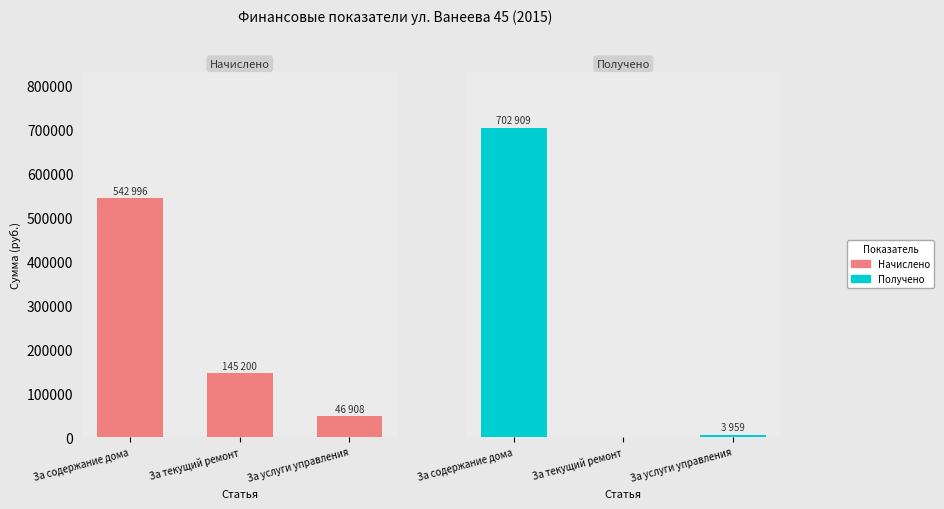

Which category has the lowest value in the Начислено series?

За услуги управления